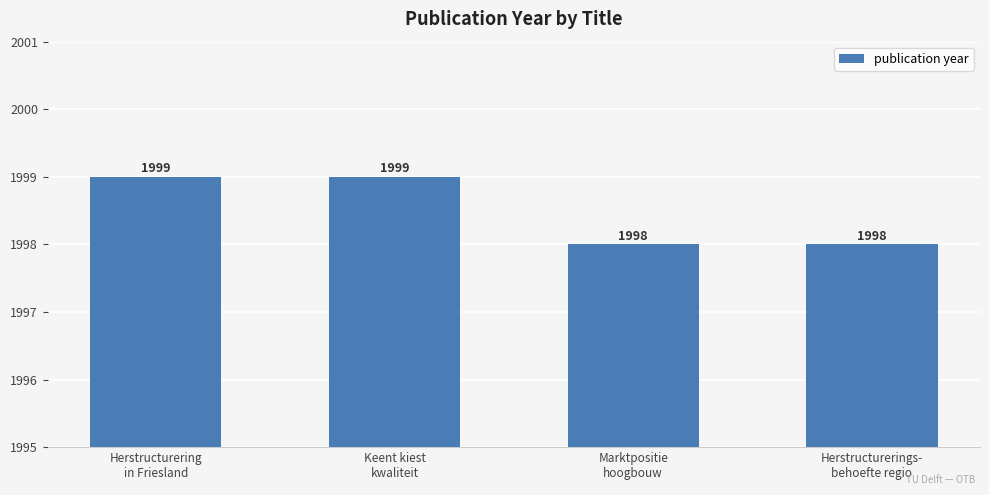

The value at Herstructurering
in Friesland is 542. True or false?

False